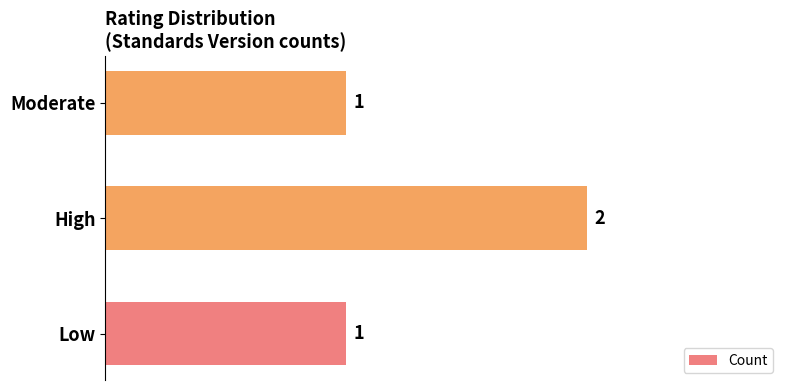

What is the average value?

1